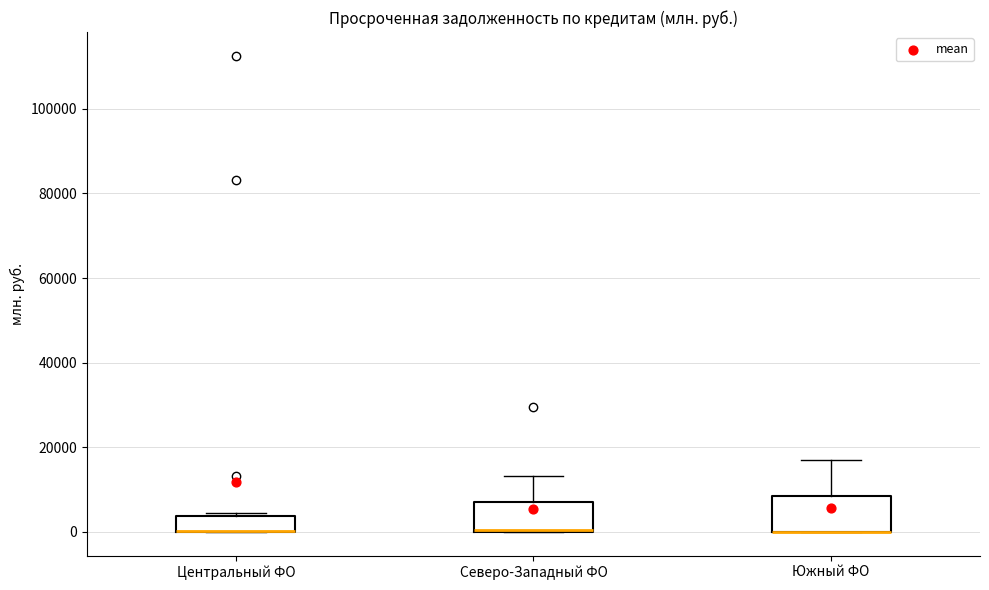

Reading left to right, read every box against the y-axis: the position of its median line, the range the box covers, and the ends of its whiskers. The values are not printed on the chart, so give them approximately, as read against the axis.

Центральный ФО: median 0 (drawn on the box's lower edge), box 0 to 4000, whiskers 0 to 4000 (just above the box's upper edge)
Северо-Западный ФО: median 0 (drawn on the box's lower edge), box 0 to 8000, whiskers 0 to 14000
Южный ФО: median 0 (drawn on the box's lower edge), box 0 to 8000, whiskers 0 to 16000